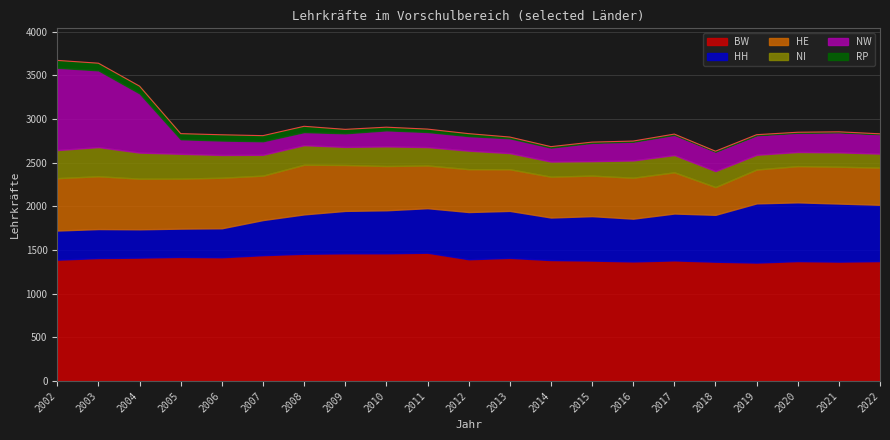

Reading left to right, transcribe all the data shown in this chart.

BW: 2002=1390	2003=1409	2004=1414	2005=1422	2006=1418	2007=1442	2008=1458	2009=1463	2010=1463	2011=1470	2012=1395	2013=1411	2014=1386	2015=1380	2016=1370	2017=1382	2018=1367	2019=1357	2020=1374	2021=1368	2022=1374
HH: 2002=334	2003=332	2004=324	2005=324	2006=332	2007=402	2008=451	2009=486	2010=493	2011=510	2012=541	2013=538	2014=487	2015=509	2016=490	2017=537	2018=537	2019=678	2020=673	2021=665	2022=645
HE: 2002=600	2003=605	2004=580	2005=573	2006=579	2007=509	2008=569	2009=526	2010=507	2011=489	2012=491	2013=477	2014=468	2015=464	2016=469	2017=472	2018=318	2019=388	2020=415	2021=422	2022=426
NI: 2002=322	2003=334	2004=299	2005=284	2006=261	2007=239	2008=224	2009=207	2010=225	2011=211	2012=212	2013=185	2014=173	2015=166	2016=198	2017=198	2018=183	2019=169	2020=162	2021=165	2022=160
NW: 2002=943	2003=879	2004=678	2005=167	2006=165	2007=155	2008=150	2009=156	2010=184	2011=173	2012=167	2013=170	2014=160	2015=210	2016=215	2017=231	2018=223	2019=224	2020=221	2021=230	2022=223
RP: 2002=84	2003=82	2004=83	2005=64	2006=66	2007=64	2008=66	2009=45	2010=36	2011=33	2012=28	2013=14	2014=11	2015=8	2016=7	2017=9	2018=5	2019=6	2020=5	2021=5	2022=4